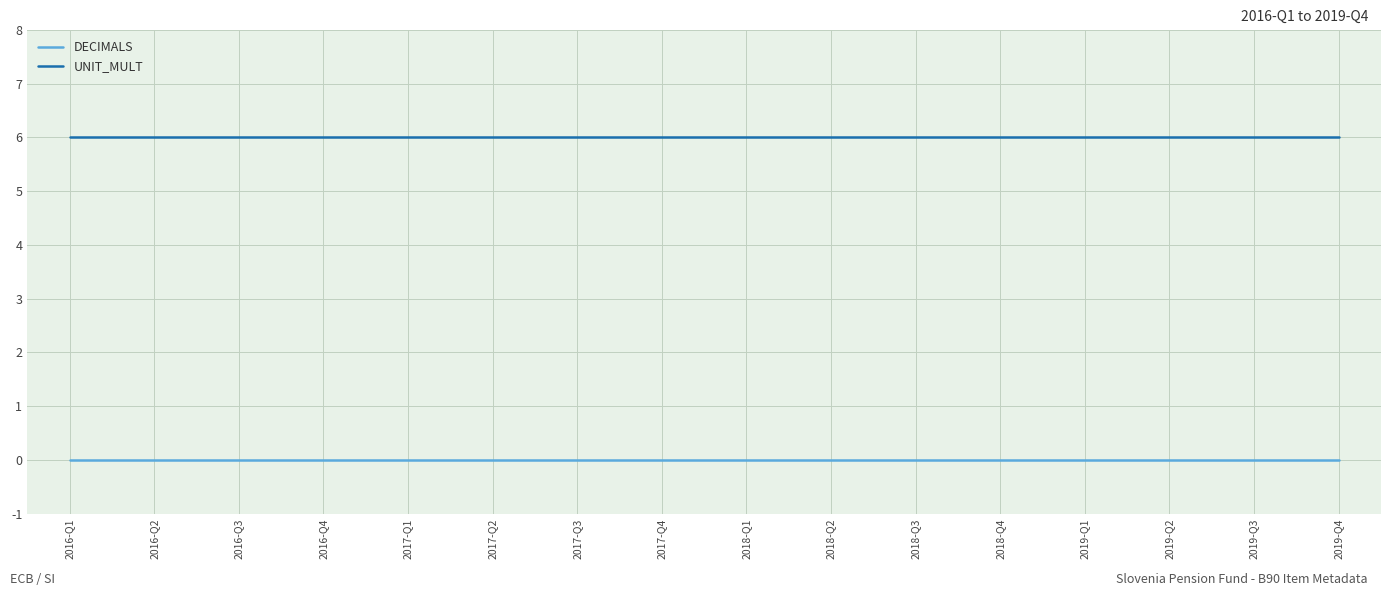

True or false: UNIT_MULT and DECIMALS cross at least once.

False